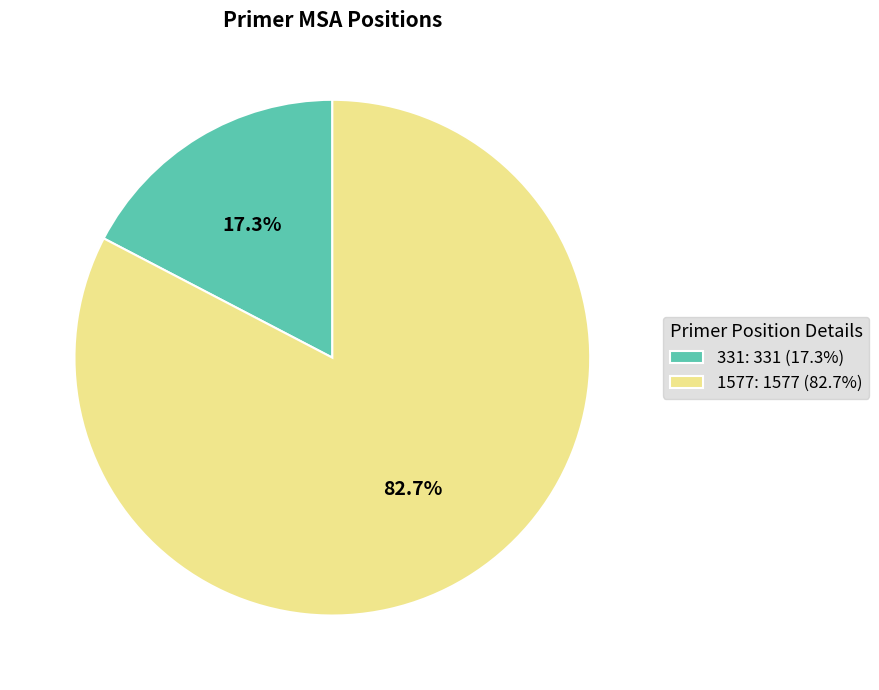

Combined, do 331 and 1577 account for over 50%?

Yes